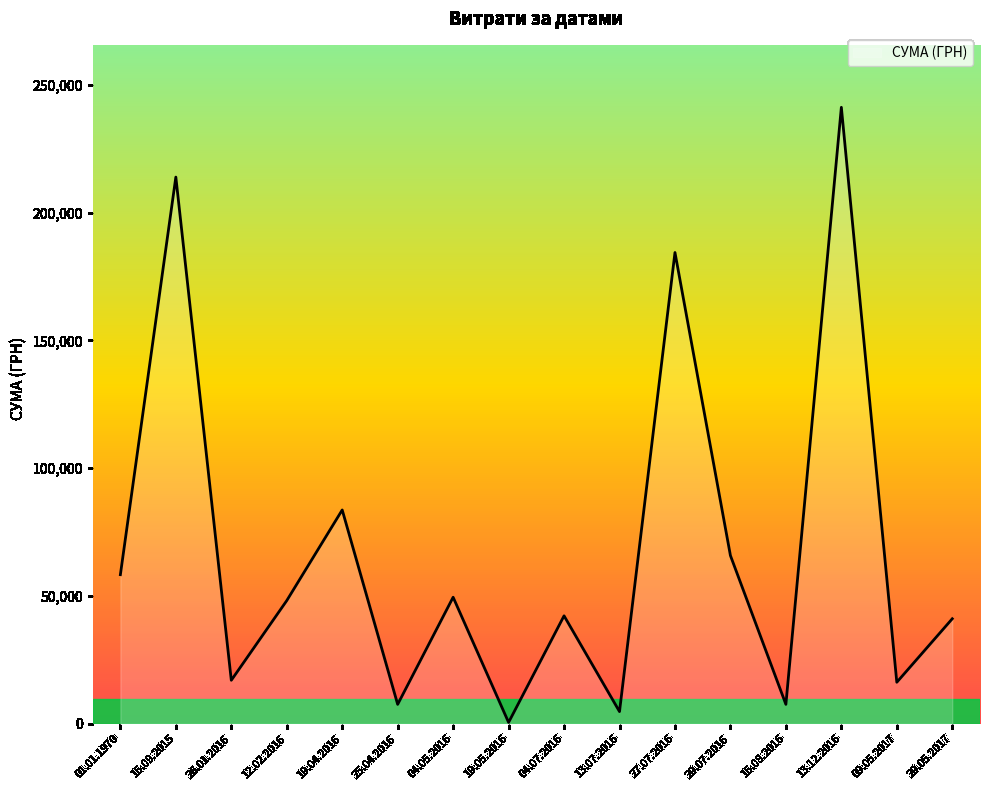

Is it true that the value at 04.05.2016 is 16251.0?

False